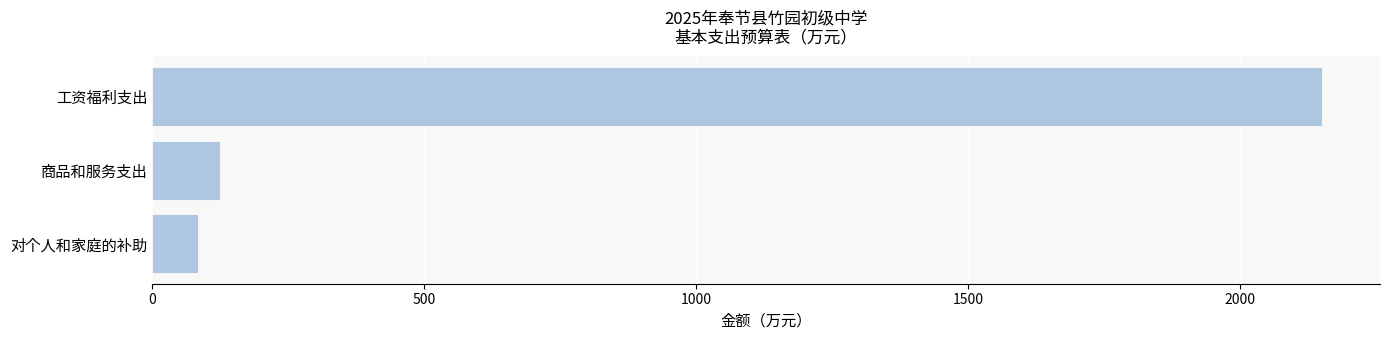

At which category does the chart reach its minimum across all series?

对个人和家庭的补助